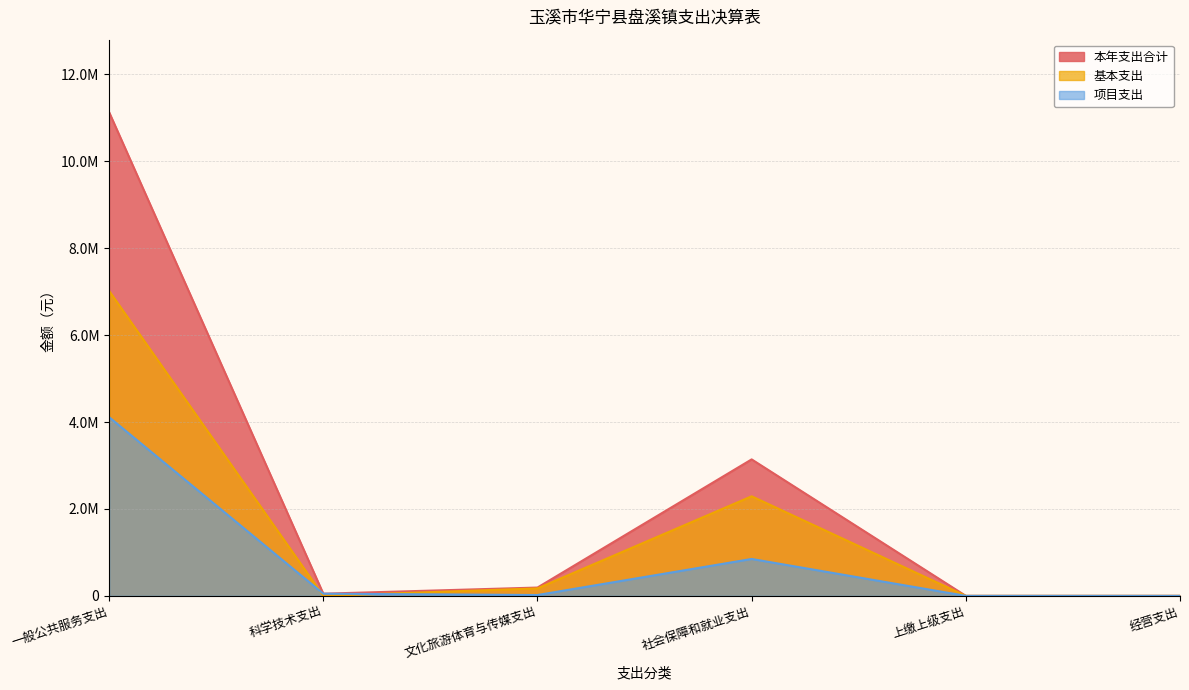

List the series in order of their peak value, highest first.

本年支出合计, 基本支出, 项目支出